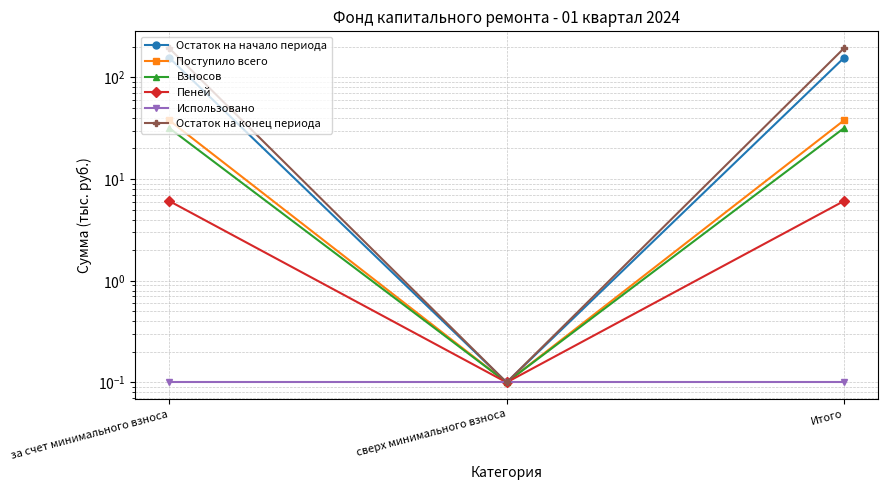

Reading left to right, list all the values displayed in this chart.

Остаток на начало периода: за счет минимального взноса=156.5	сверх минимального взноса=0.1	Итого=156.5
Поступило всего: за счет минимального взноса=38.0	сверх минимального взноса=0.1	Итого=38.0
Взносов: за счет минимального взноса=31.9	сверх минимального взноса=0.1	Итого=31.9
Пеней: за счет минимального взноса=6.1	сверх минимального взноса=0.1	Итого=6.1
Использовано: за счет минимального взноса=0.1	сверх минимального взноса=0.1	Итого=0.1
Остаток на конец периода: за счет минимального взноса=194.5	сверх минимального взноса=0.1	Итого=194.5